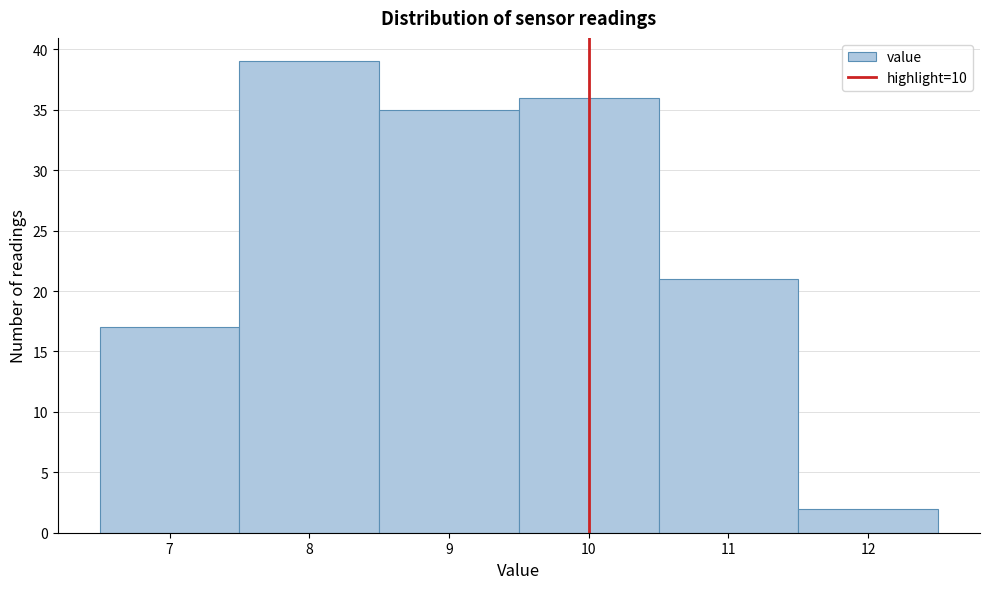

What is the height of the bar covering 8.5 to 9.5 on the x-axis? The values are not printed on the chart, so give them approximately, as read against the axis.

35